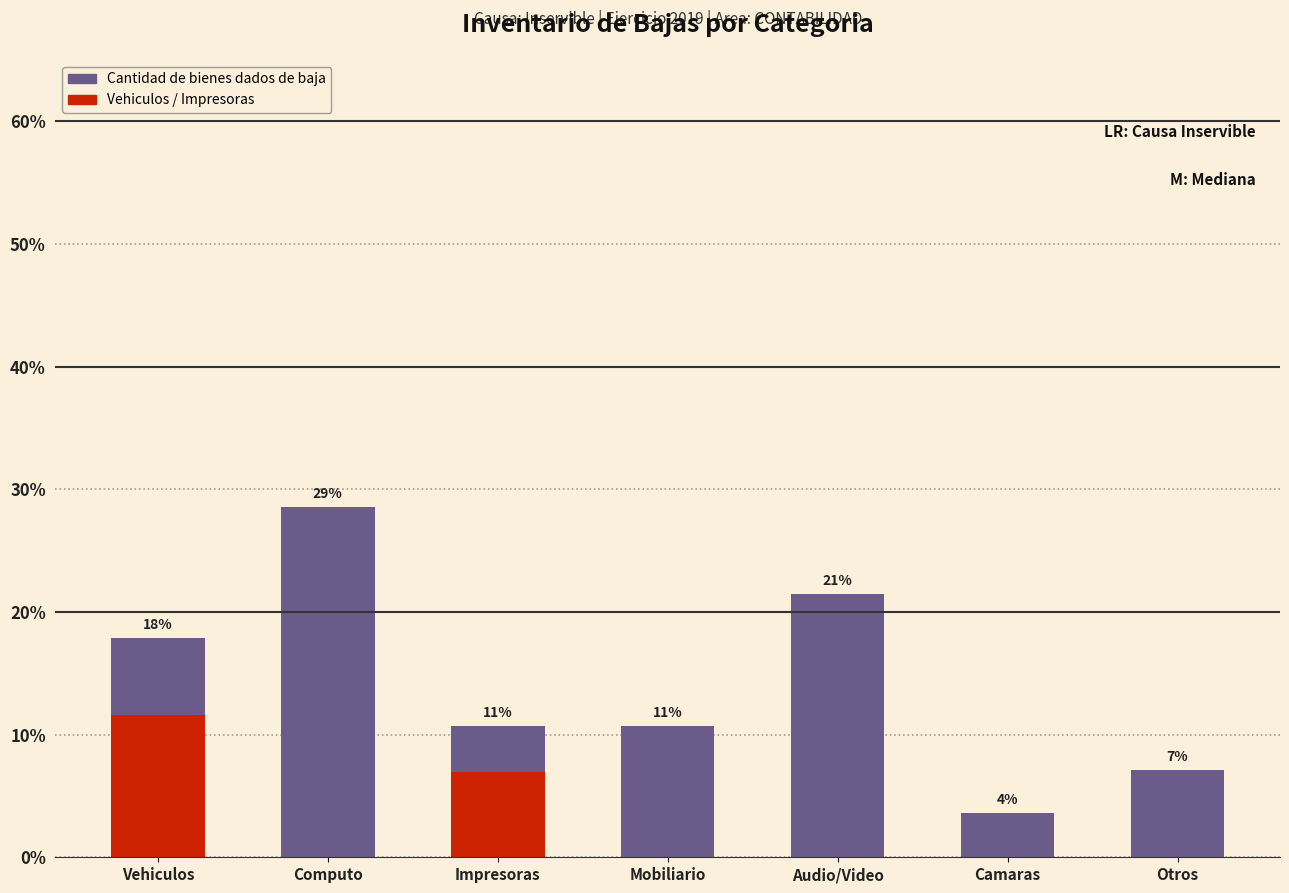

The value at Otros is 12.6. True or false?

False